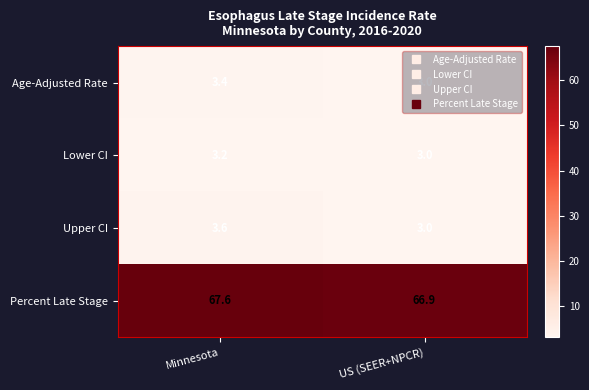

Rank the series by their maximum value, from lowest to highest.

Lower CI, Age-Adjusted Rate, Upper CI, Percent Late Stage